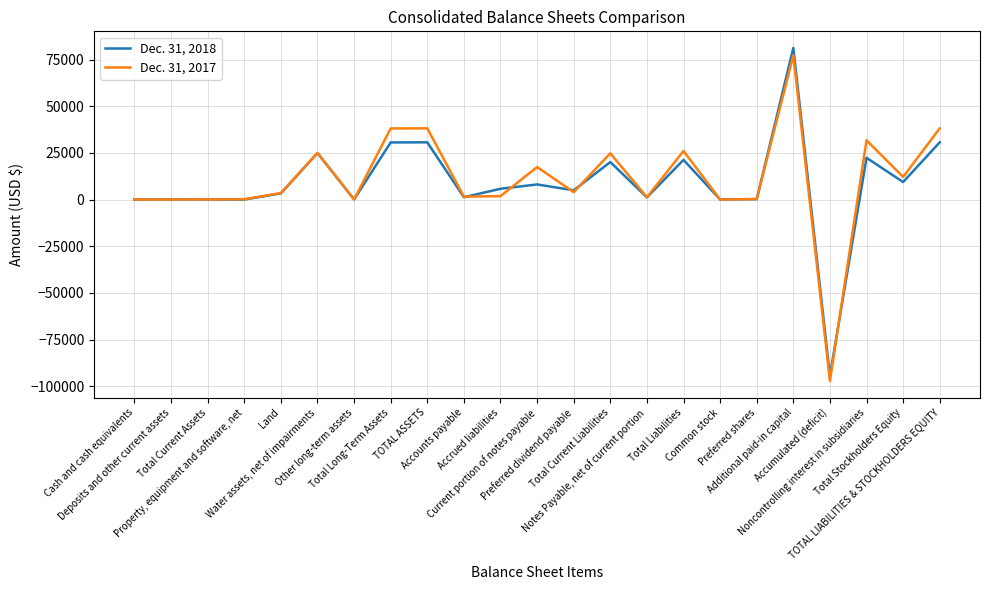

How many series are shown in this chart?

2